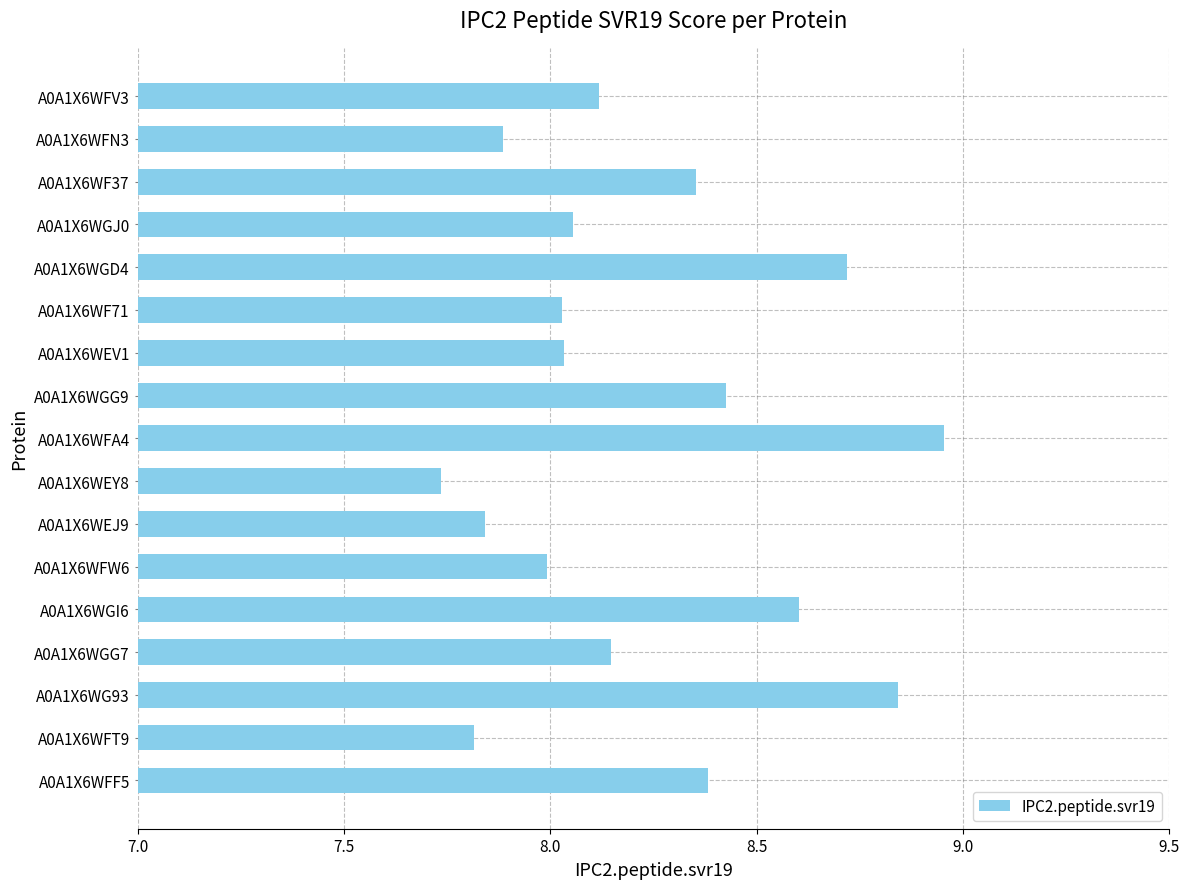

How many series are shown in this chart?

1